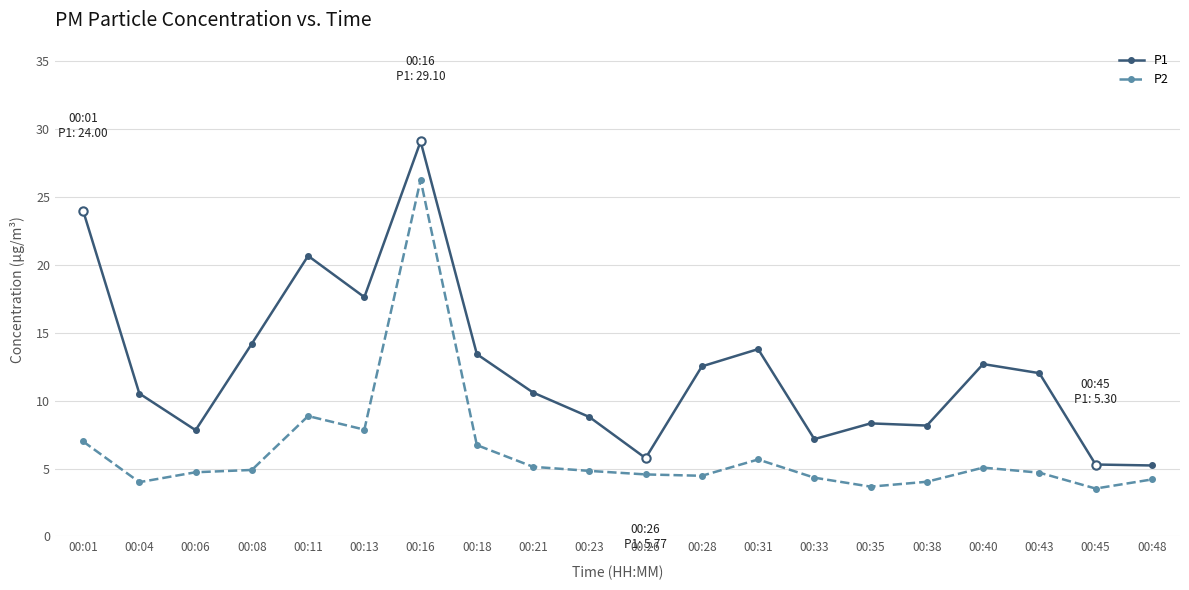

What is the difference between the P1 values at 00:06 and 00:28?

4.7